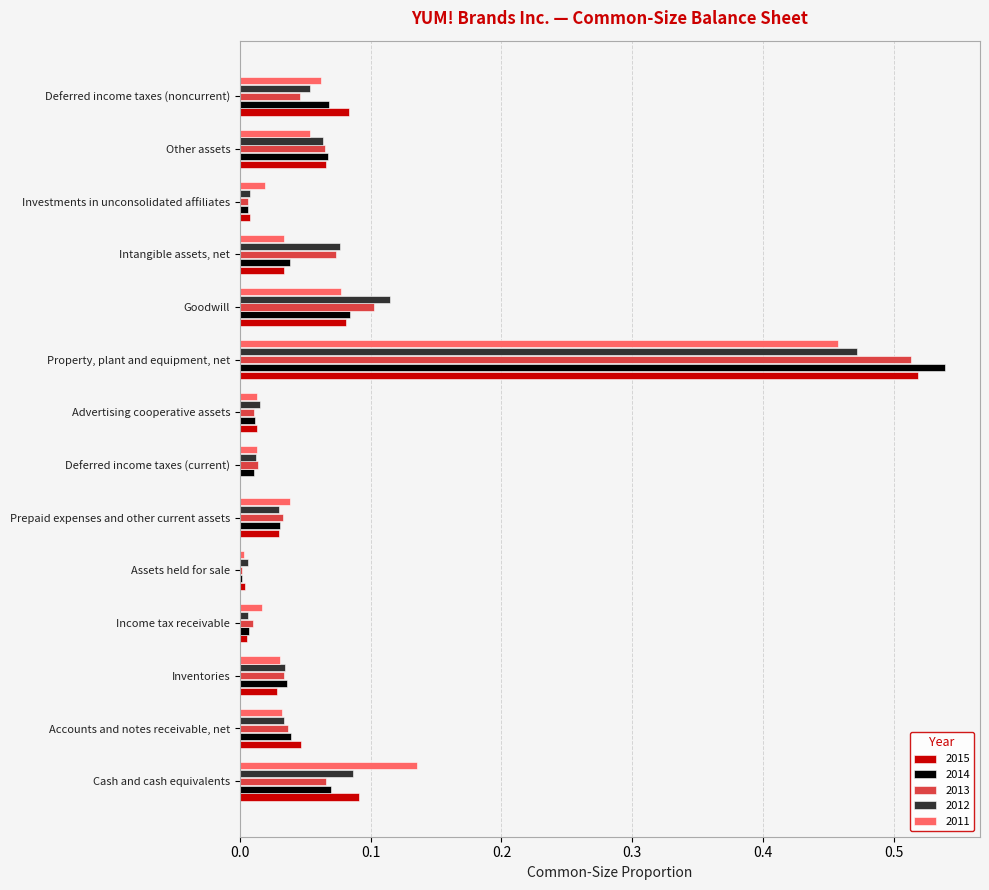

At which category is the sum across all series the highest?

Property, plant and equipment, net